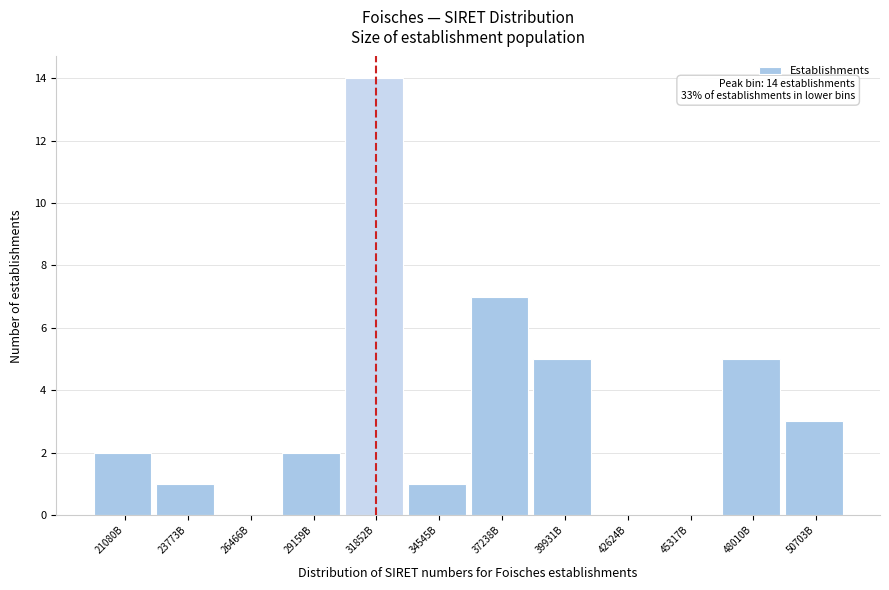

Reading left to right, list all the values displayed in this chart.

21080B=2	23773B=1	26466B=0	29159B=2	31852B=14	34545B=1	37238B=7	39931B=5	42624B=0	45317B=0	48010B=5	50703B=3